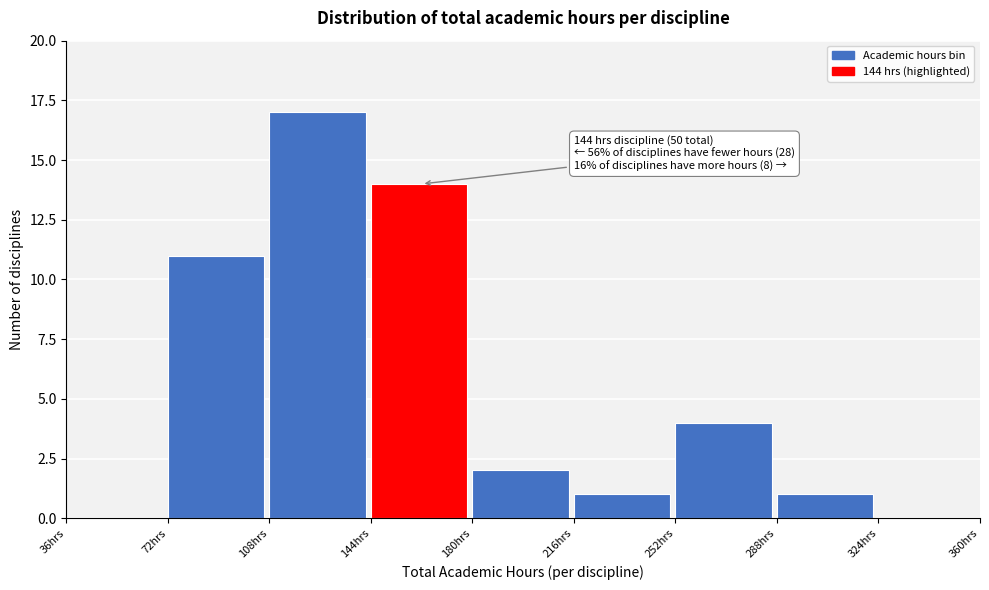

Which range on the x-axis has the tallest bar?

108 to 144